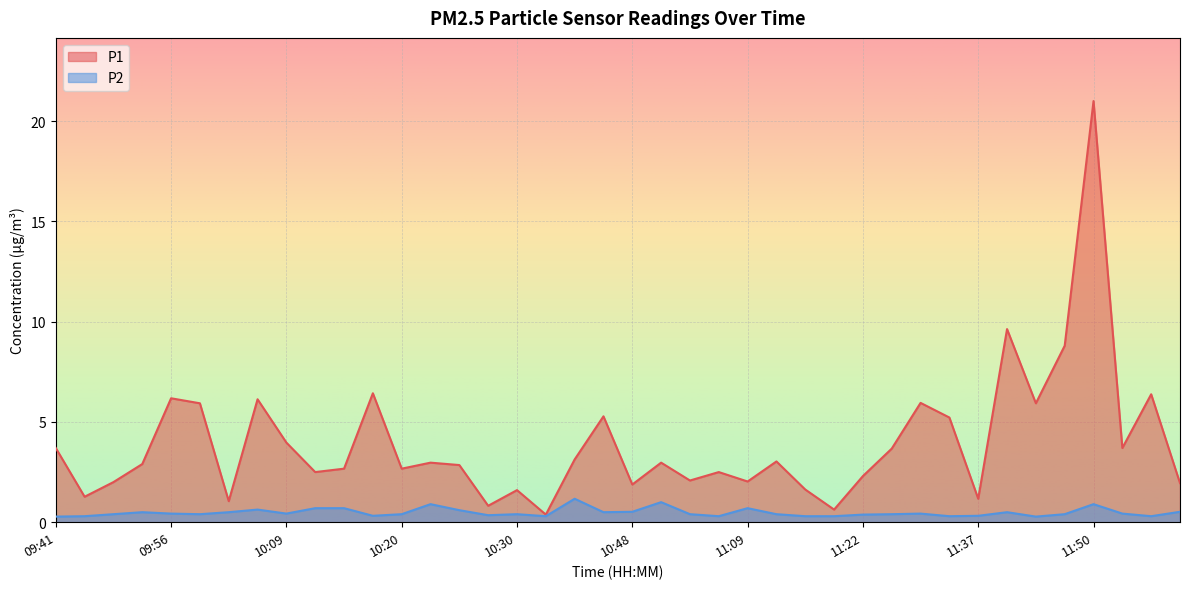

Is it true that P2 equals 0.5 at 11:22?

False